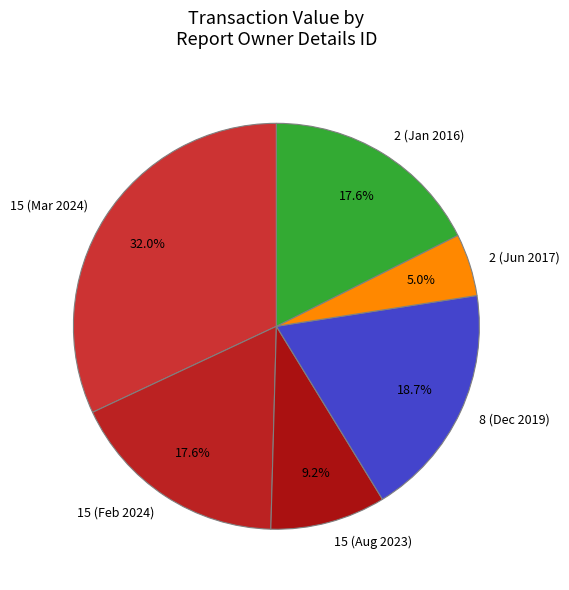

What is the smallest slice in the pie chart?

2 (Jun 2017)